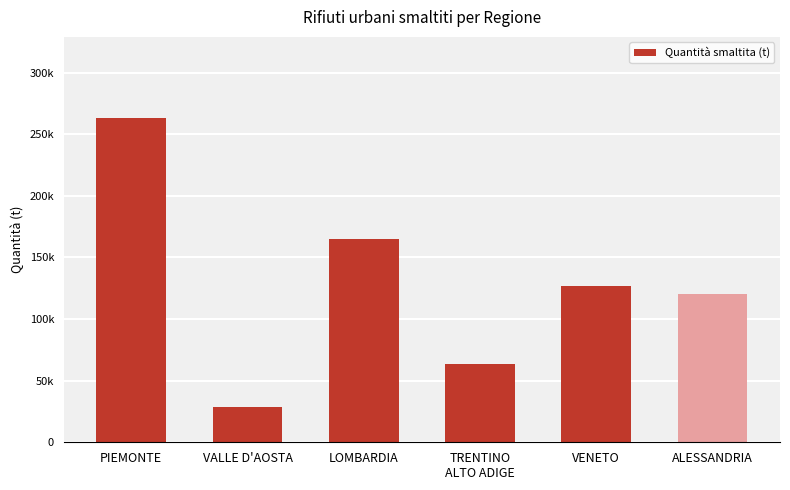

Does the chart contain any negative values?

No